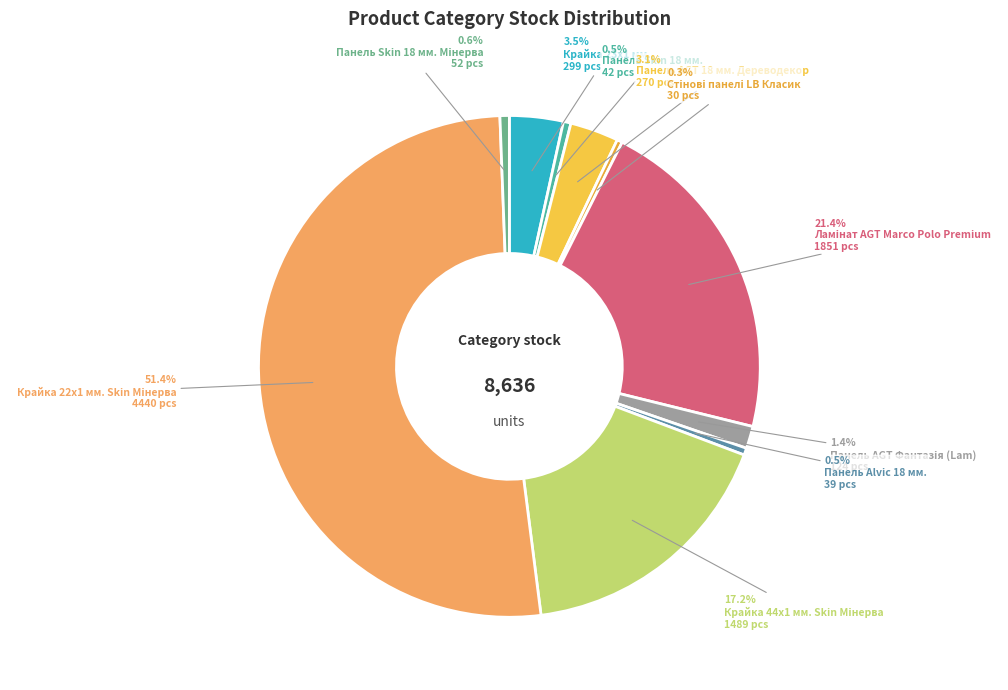

How many slices are in this pie chart?

10